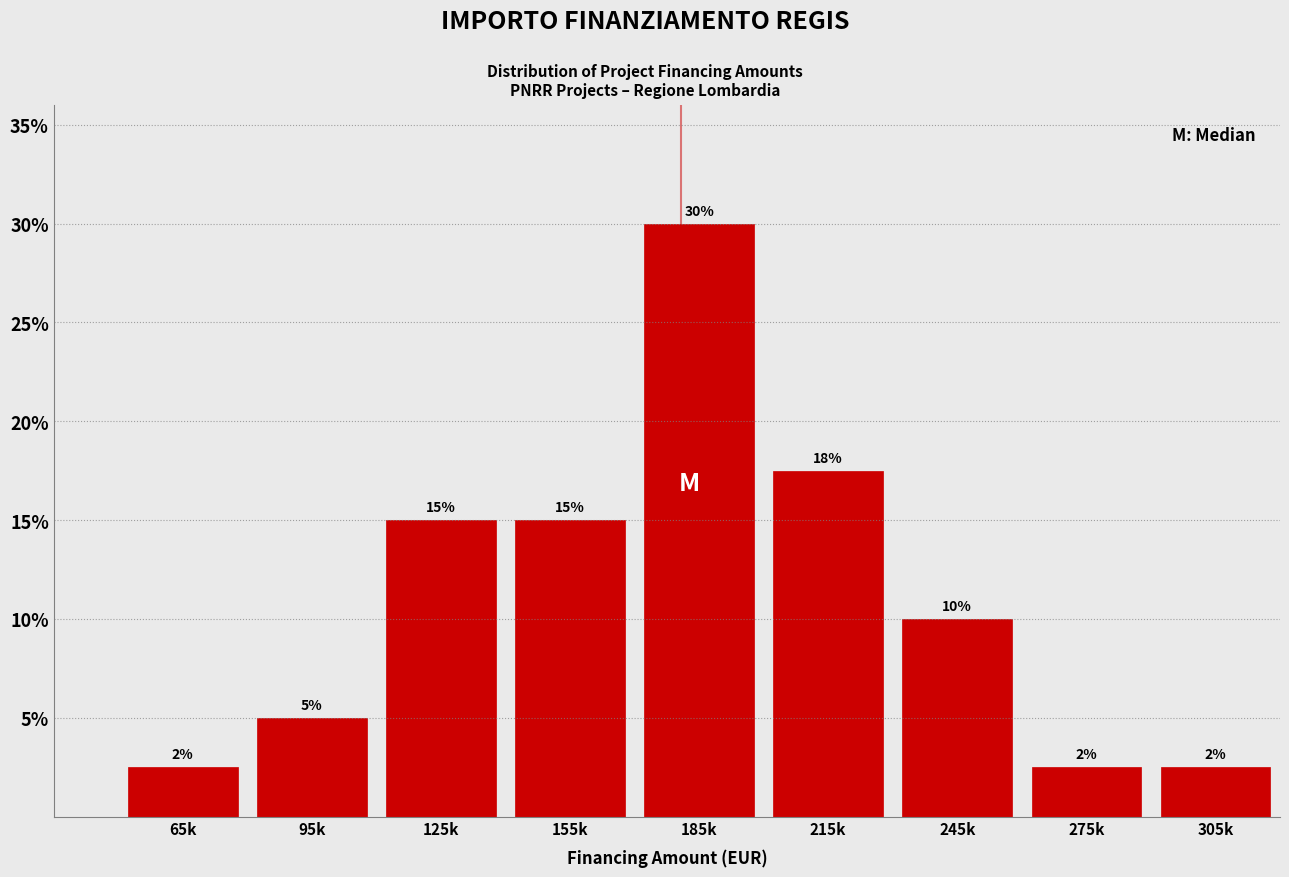

Which has a higher value, 155k or 215k?

215k